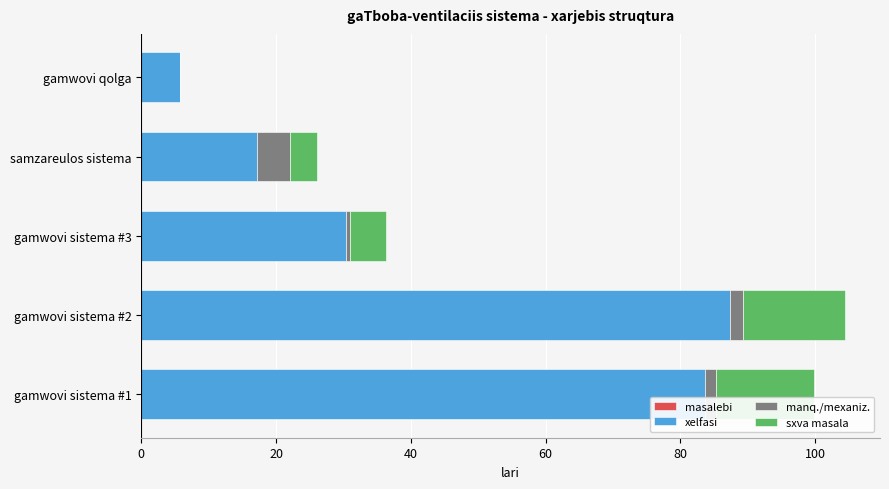

What is the maximum value for xelfasi?

87.4